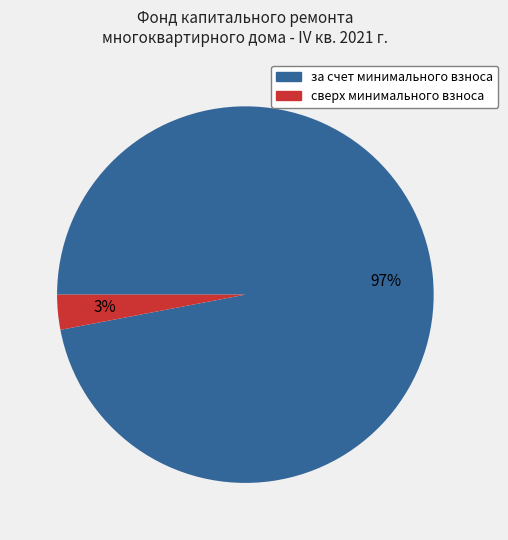

To the nearest percent, what is the average slice percentage?

50%